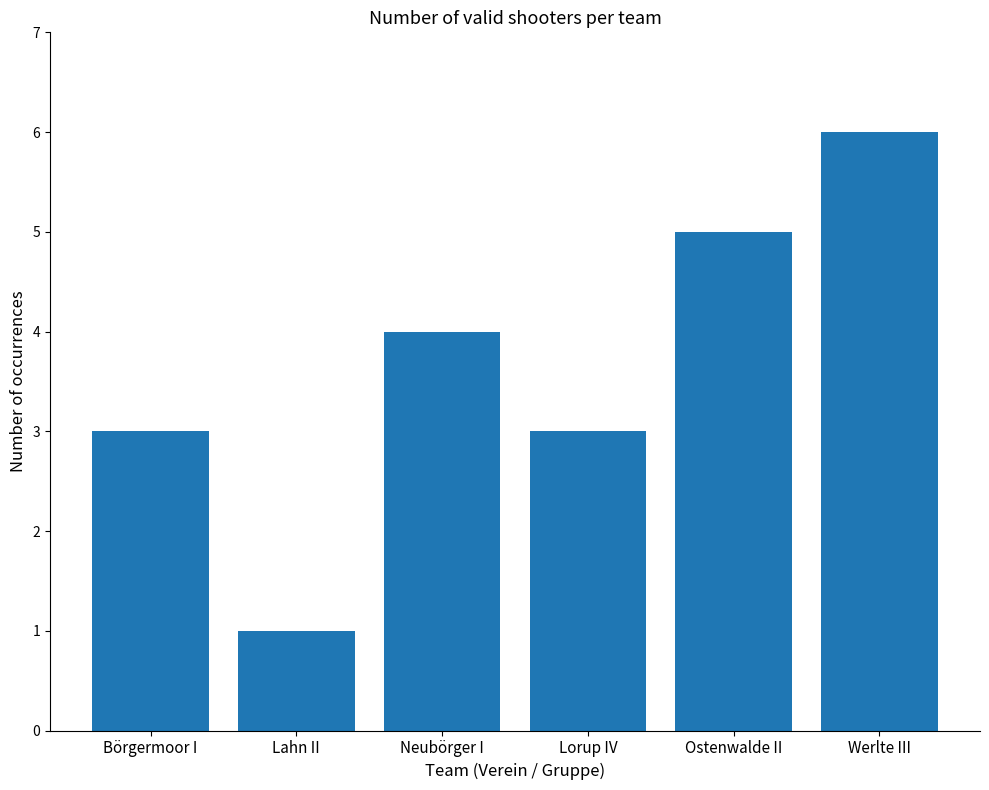

What is the value of the 6th bar from the left?

6